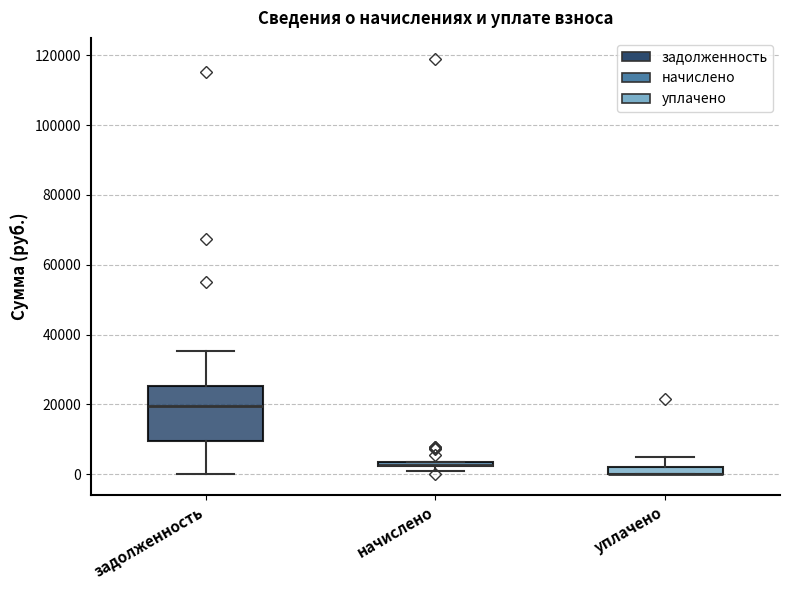

Which box is the tallest, from its lower edge to its upper edge?

задолженность